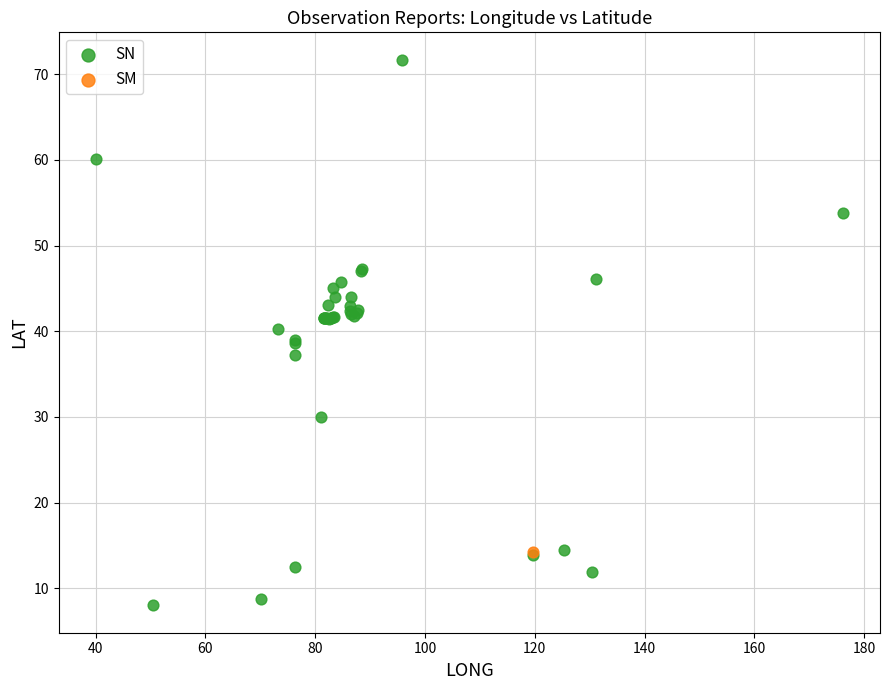

What are all the series names shown in the legend?

SN, SM